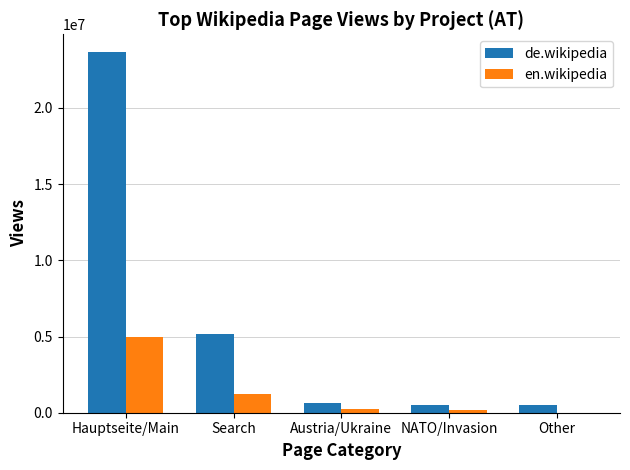

Which series has the largest total across all categories?

de.wikipedia